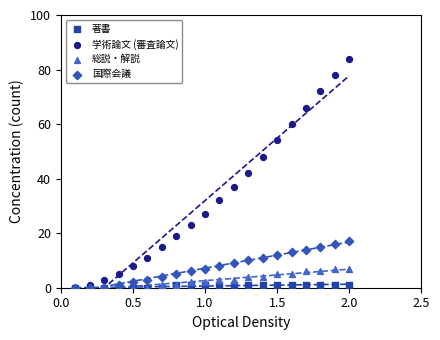

Which series has the largest Y range (max minus min)?

学術論文 (審査論文)